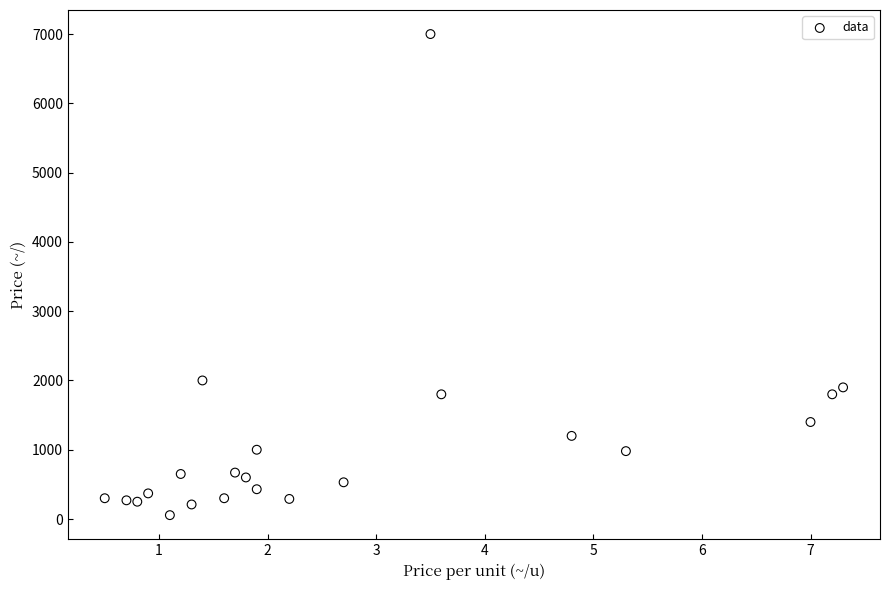

What is the range of Y values (max minus min)?

6944